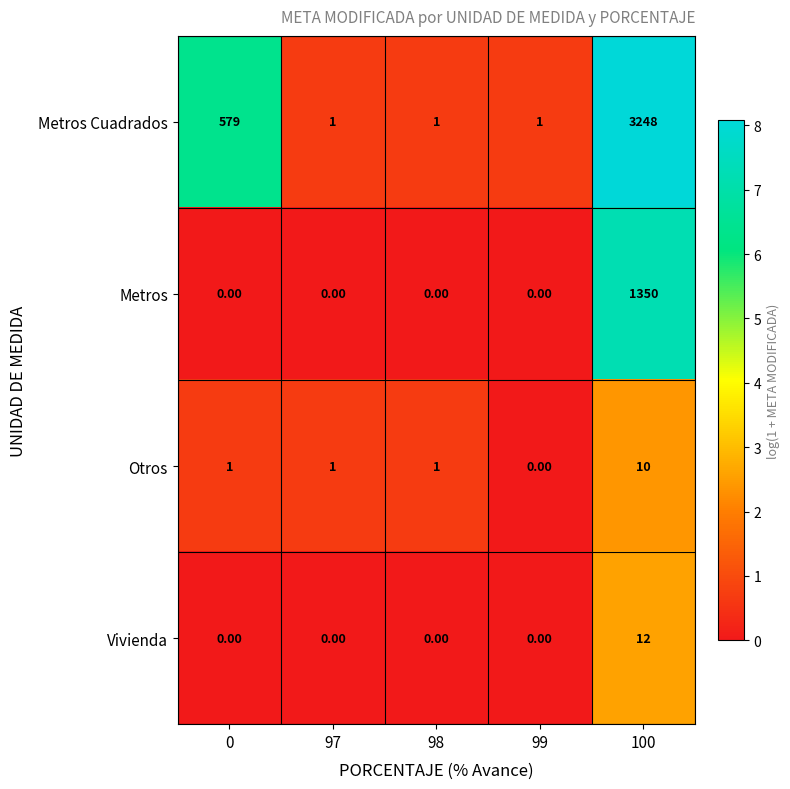

Between 98 and 100, which series saw the biggest shift?

Metros Cuadrados